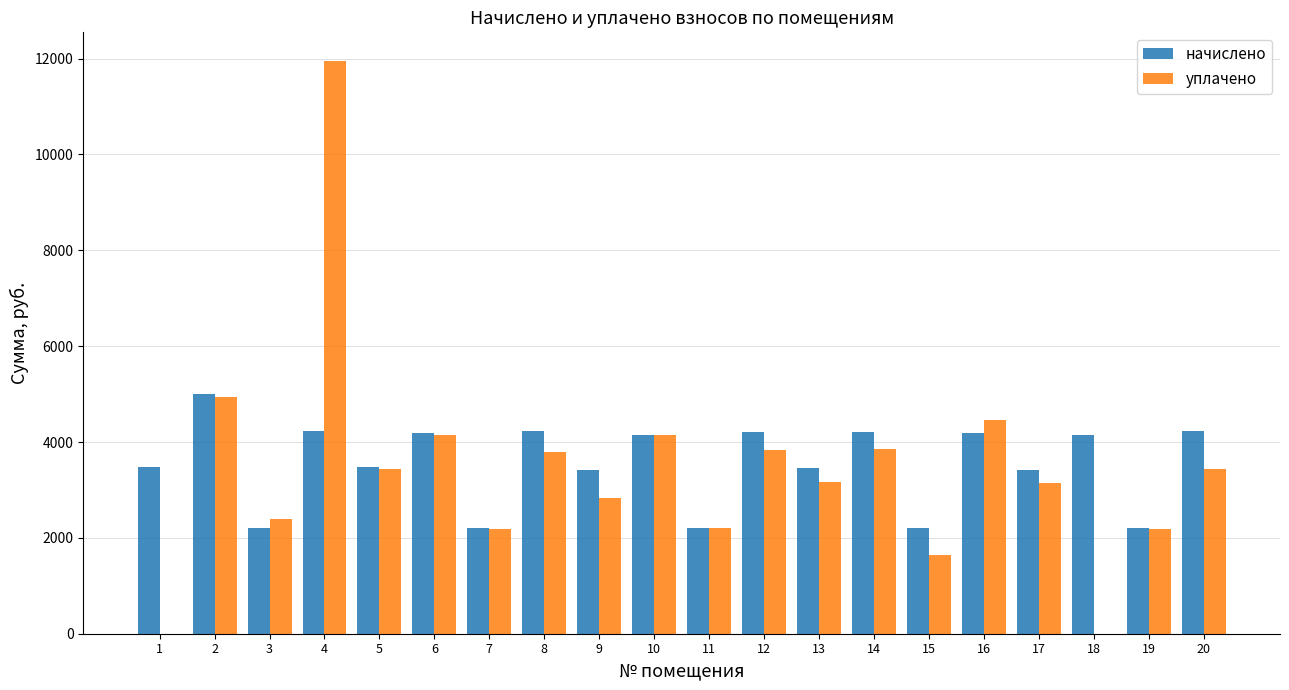

How many values in the начислено series exceed 4147?

10